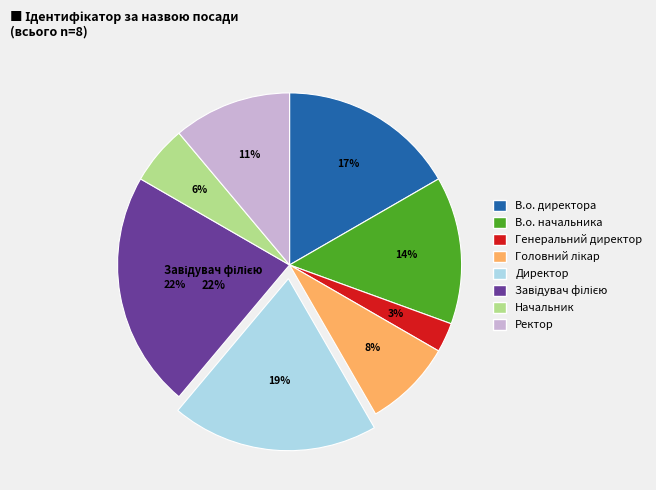

Is В.о. директора the majority of the pie?

No